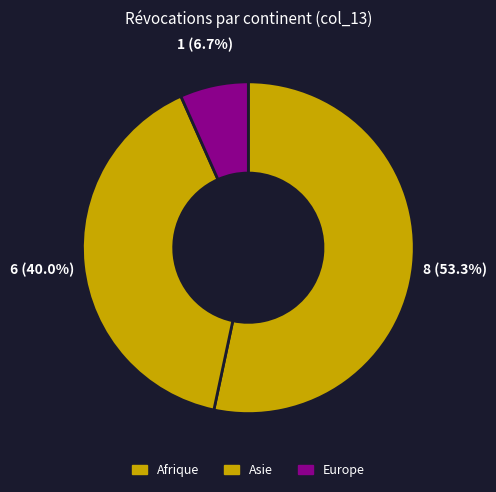

Which category has the biggest portion of the pie?

Afrique